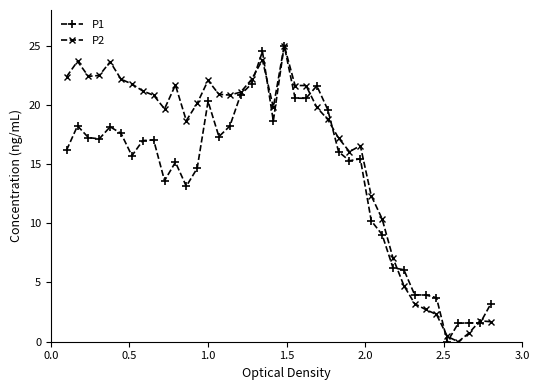

Rank the series by their average value, from highest to lowest.

P2, P1